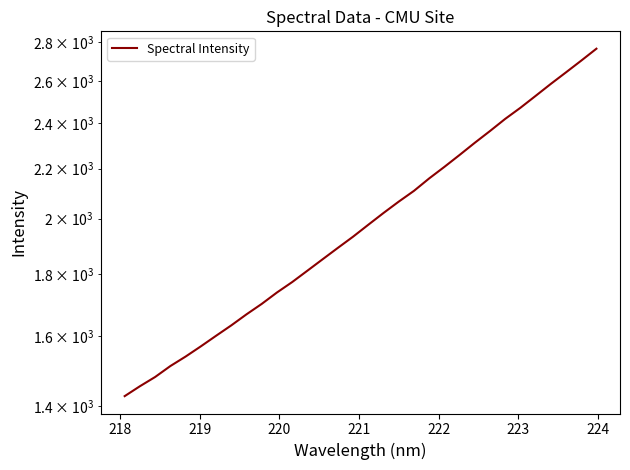

Does the chart have visible grid lines?

No